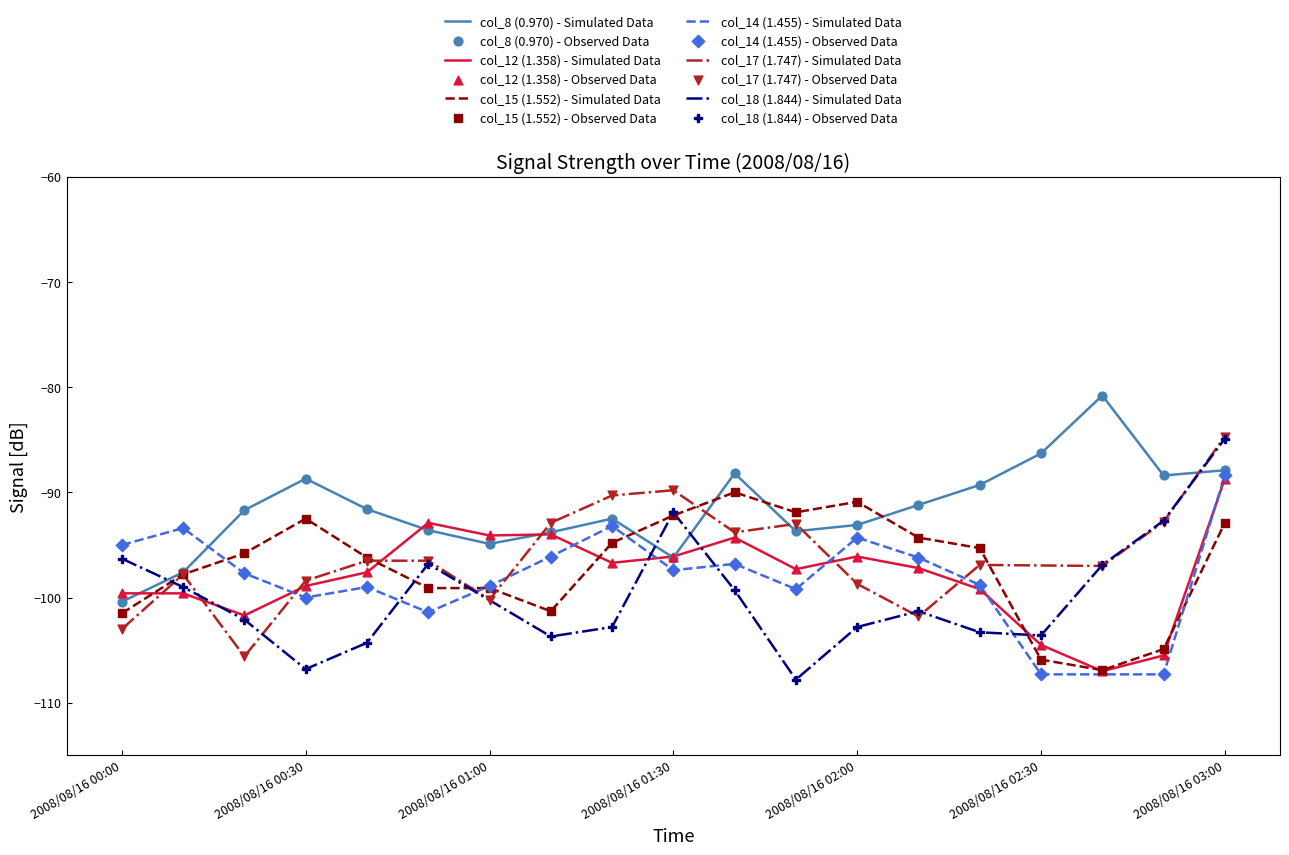

Which category has the lowest value in the col_8 (0.970) - Simulated Data series?

2008/08/16 00:00